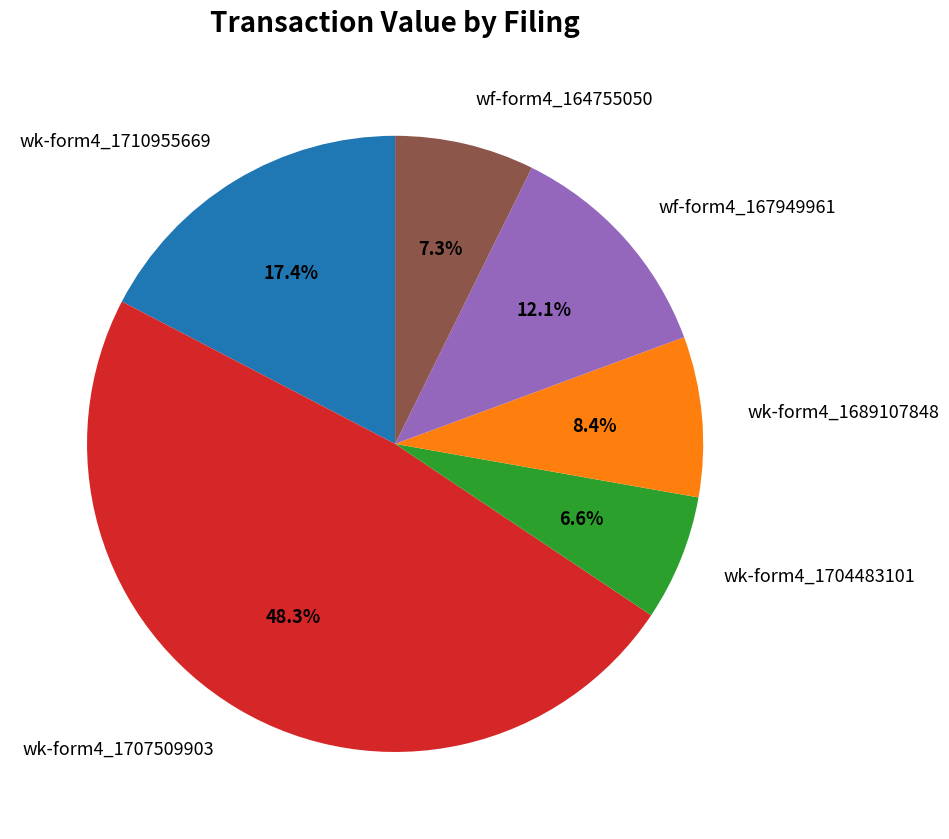

Which slice is the largest?

wk-form4_1707509903